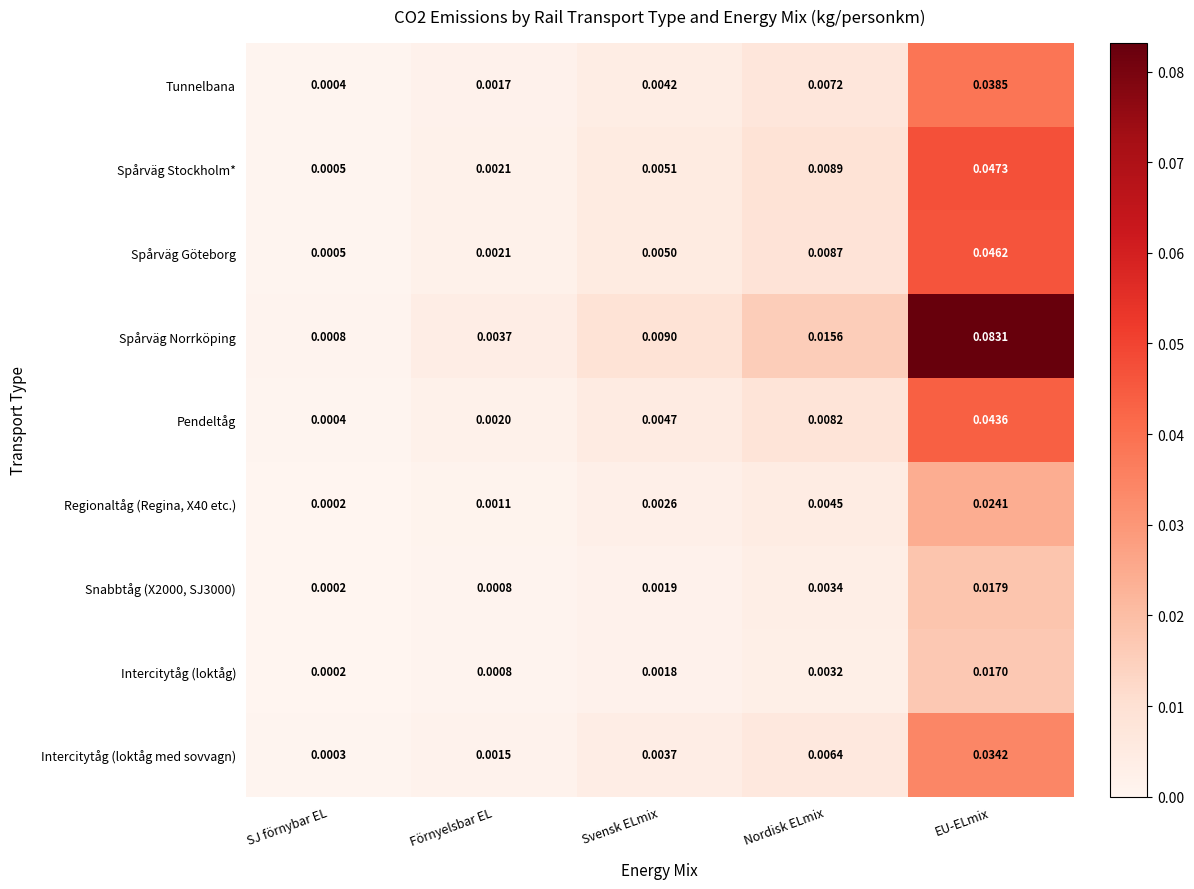

Which series has the widest spread of values?

Spårväg Norrköping